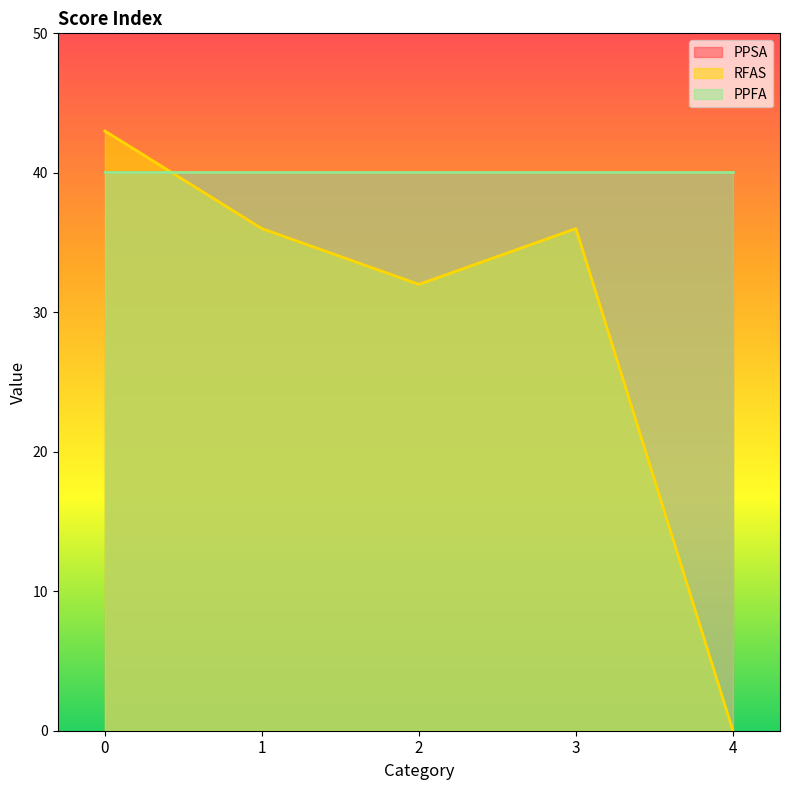

What is the spread (max minus min) of values at 1?

4.1